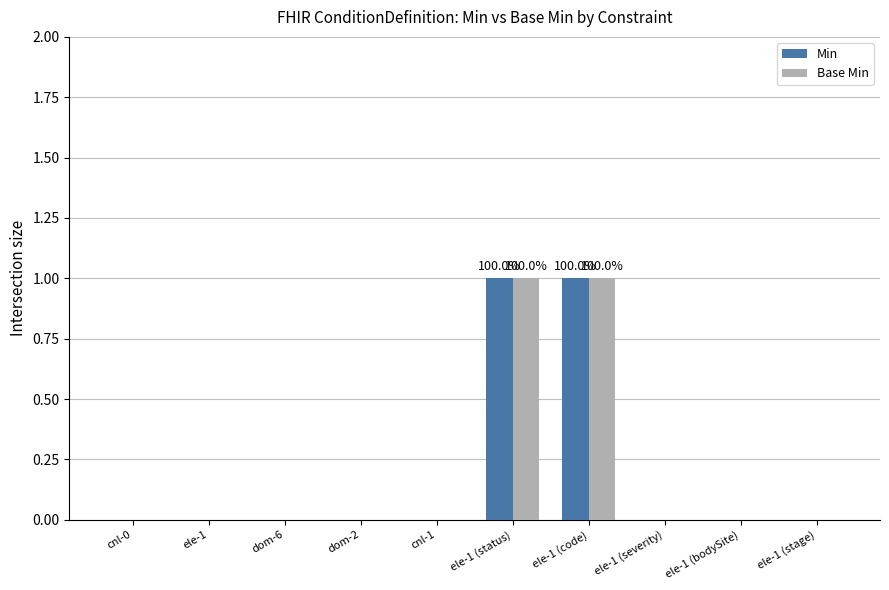

What is the highest value of the Min series?

1